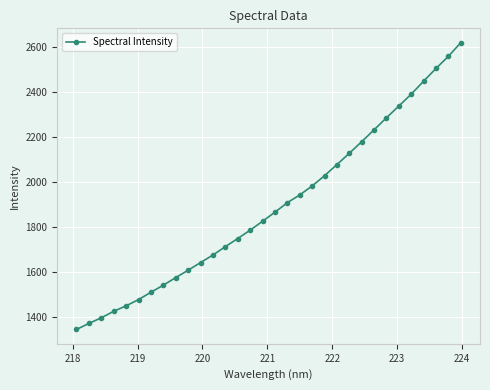

What is the average value?

1895.0